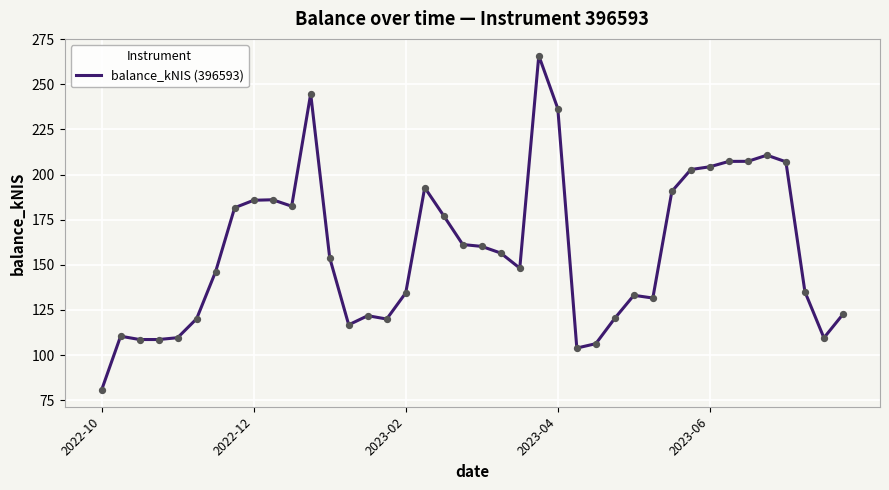

What is the minimum value shown in the chart?

80.6